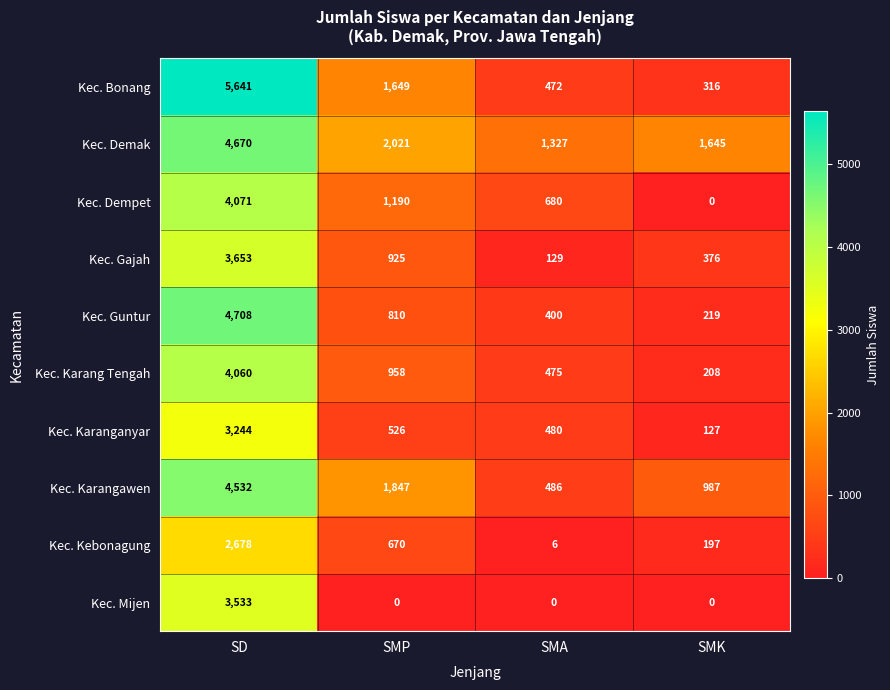

Is the value of Kec. Bonang at SMP greater than the value of Kec. Karang Tengah at SMK?

Yes